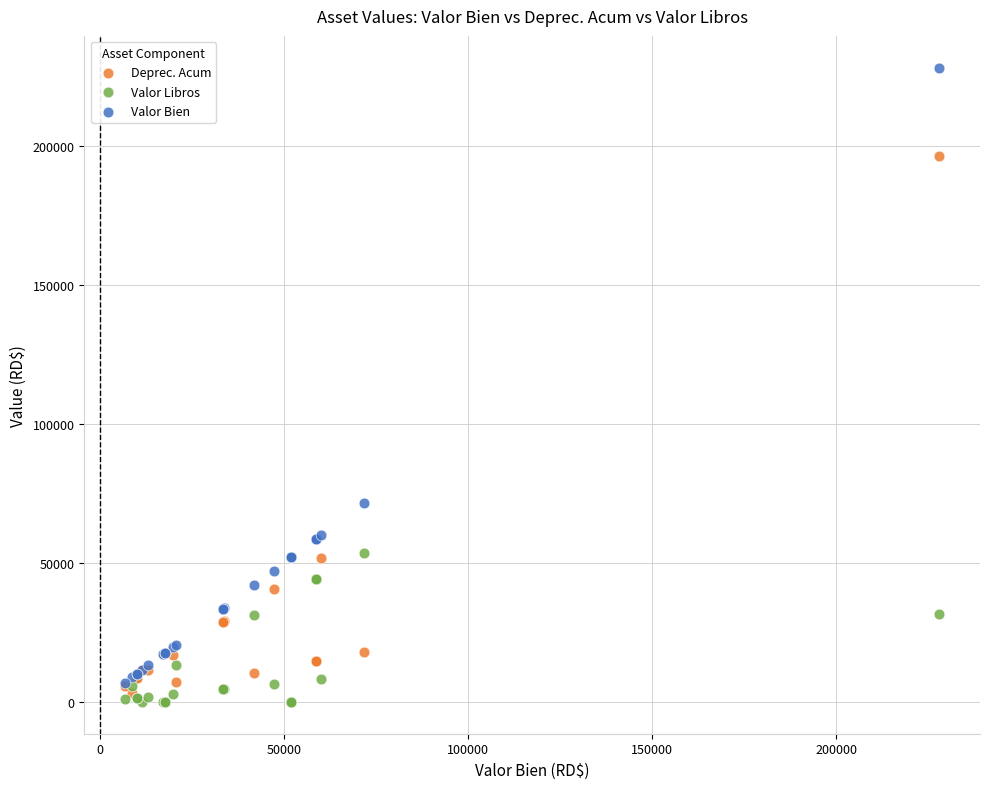

Which series has the largest Y range (max minus min)?

Valor Bien